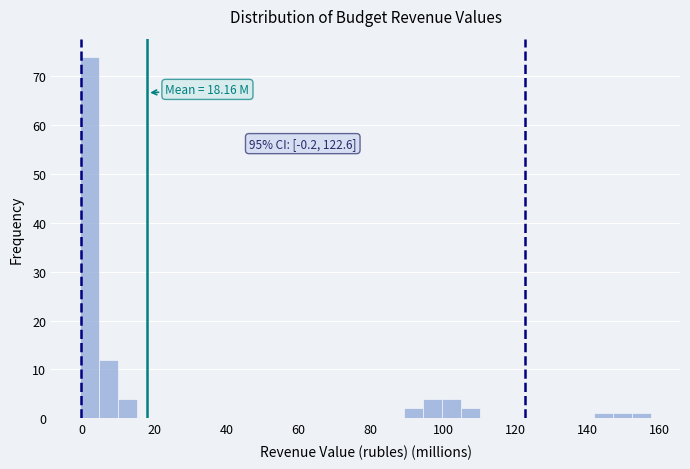

Read against the x-axis, roughly where is the centre of the tallest bar?

2